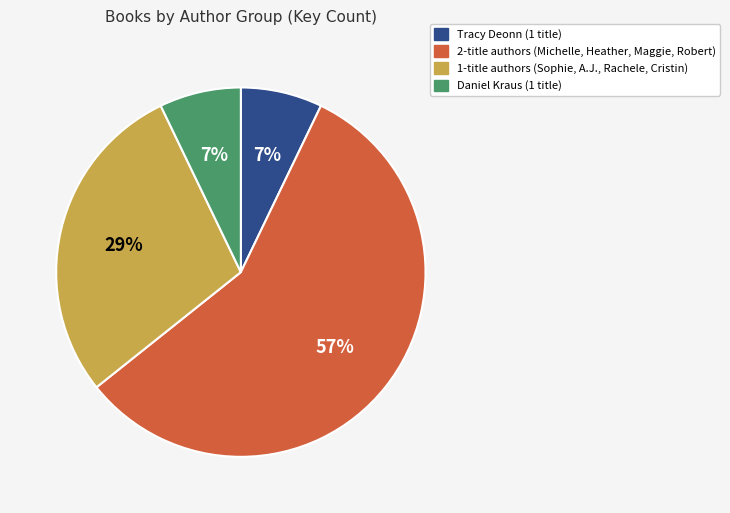

To the nearest percent, what is the average slice percentage?

25%